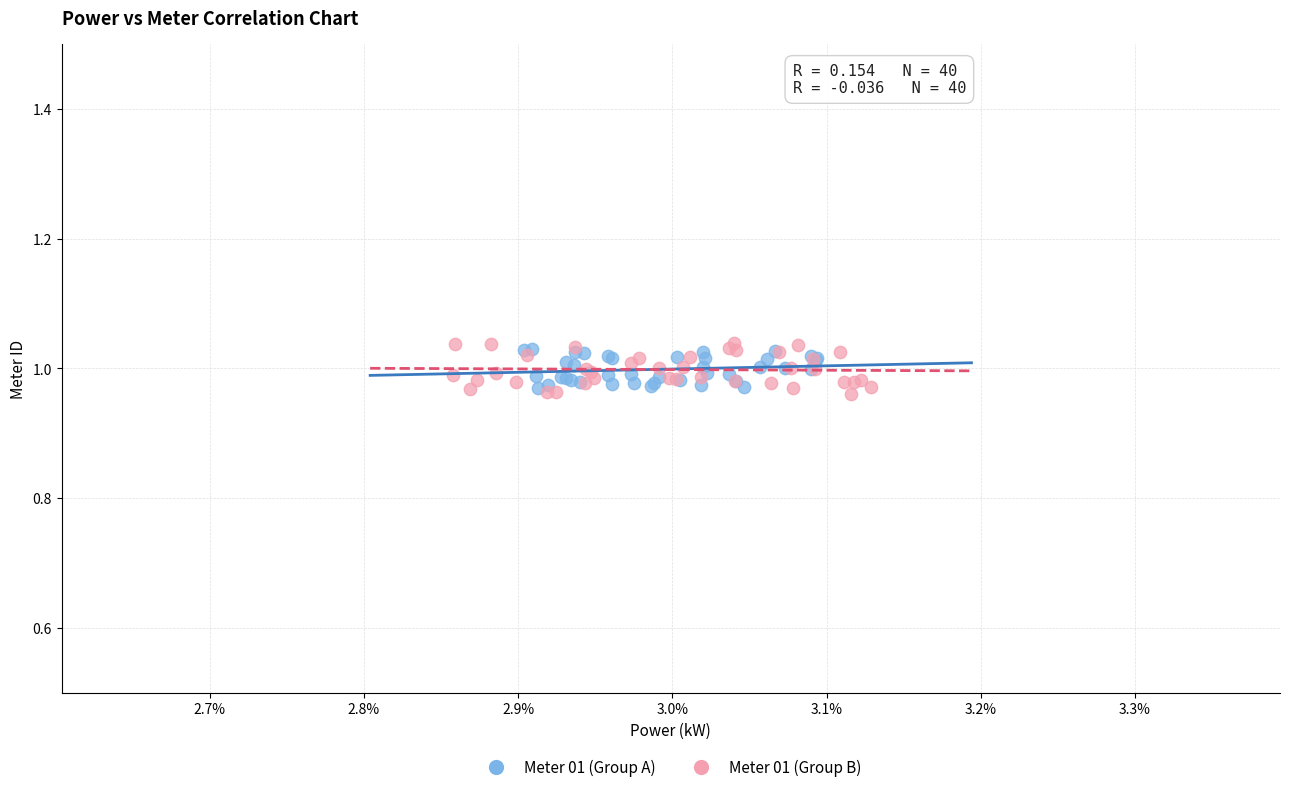

Which series contains the lowest Y value?

Meter 01 (Group B)